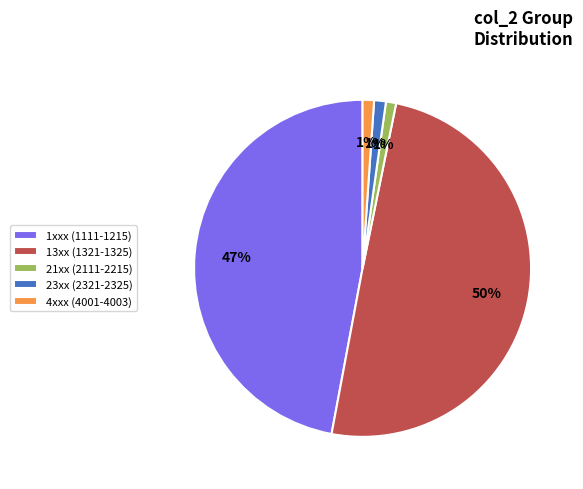

Between 23xx (2321-2325) and 1xxx (1111-1215), which is larger?

1xxx (1111-1215)